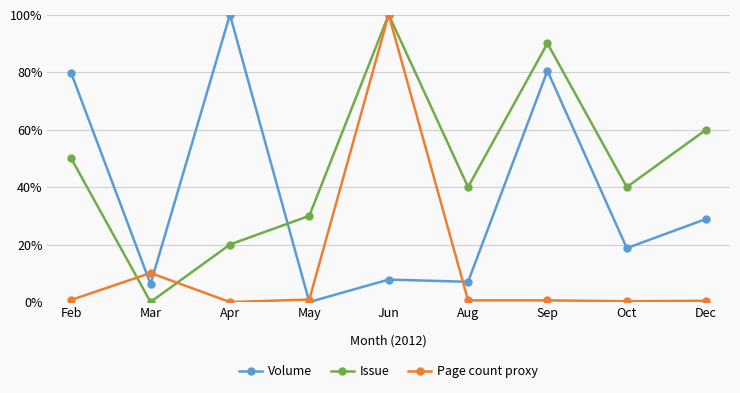

How many series are shown in this chart?

3